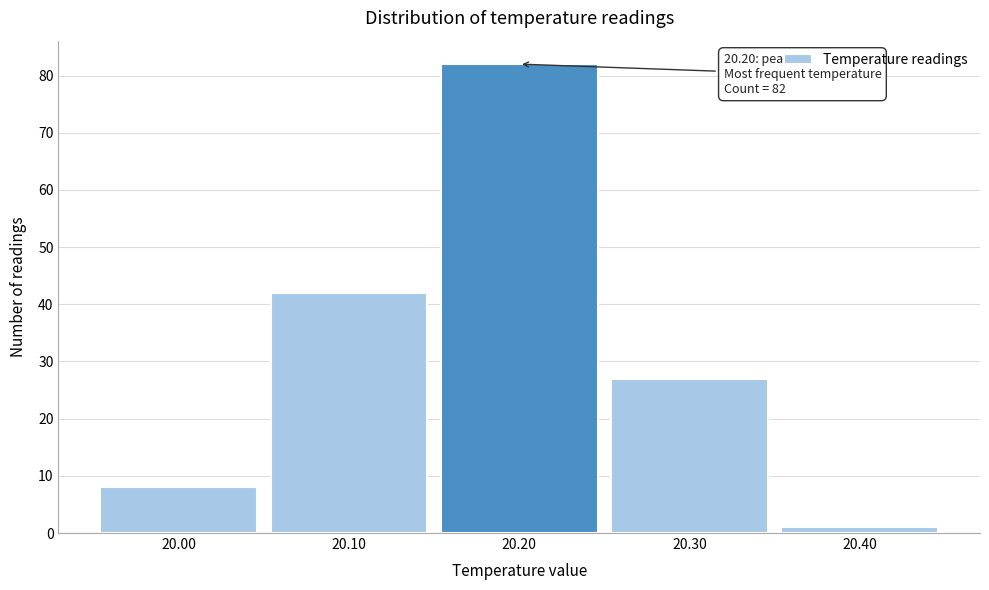

Over which range of the x-axis is the bar tallest?

20.15 to 20.25